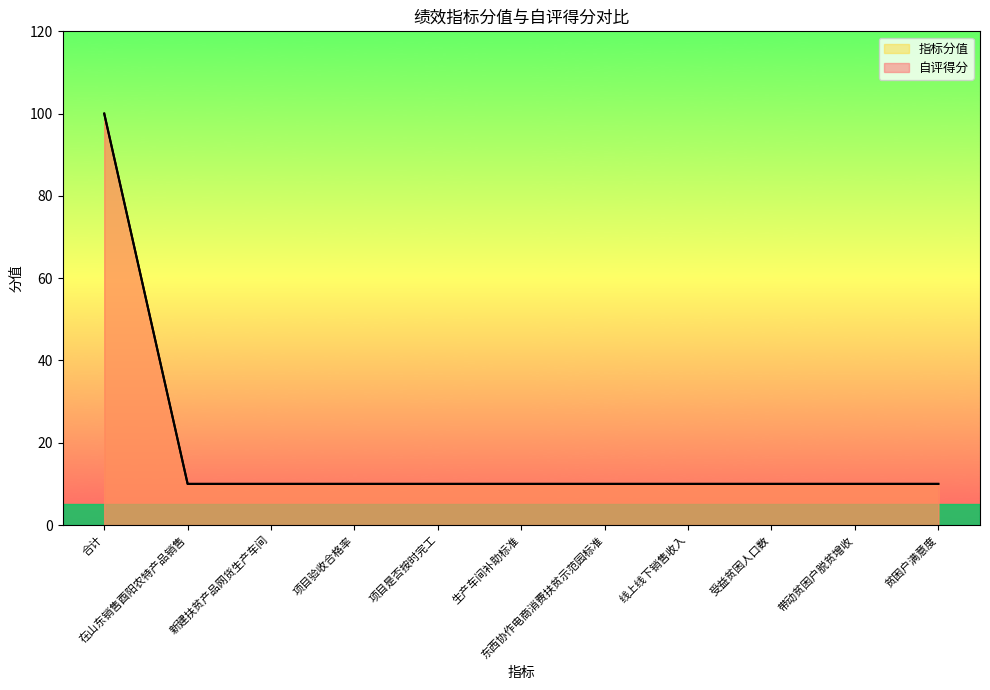

Which series has the largest range (max minus min)?

自评得分